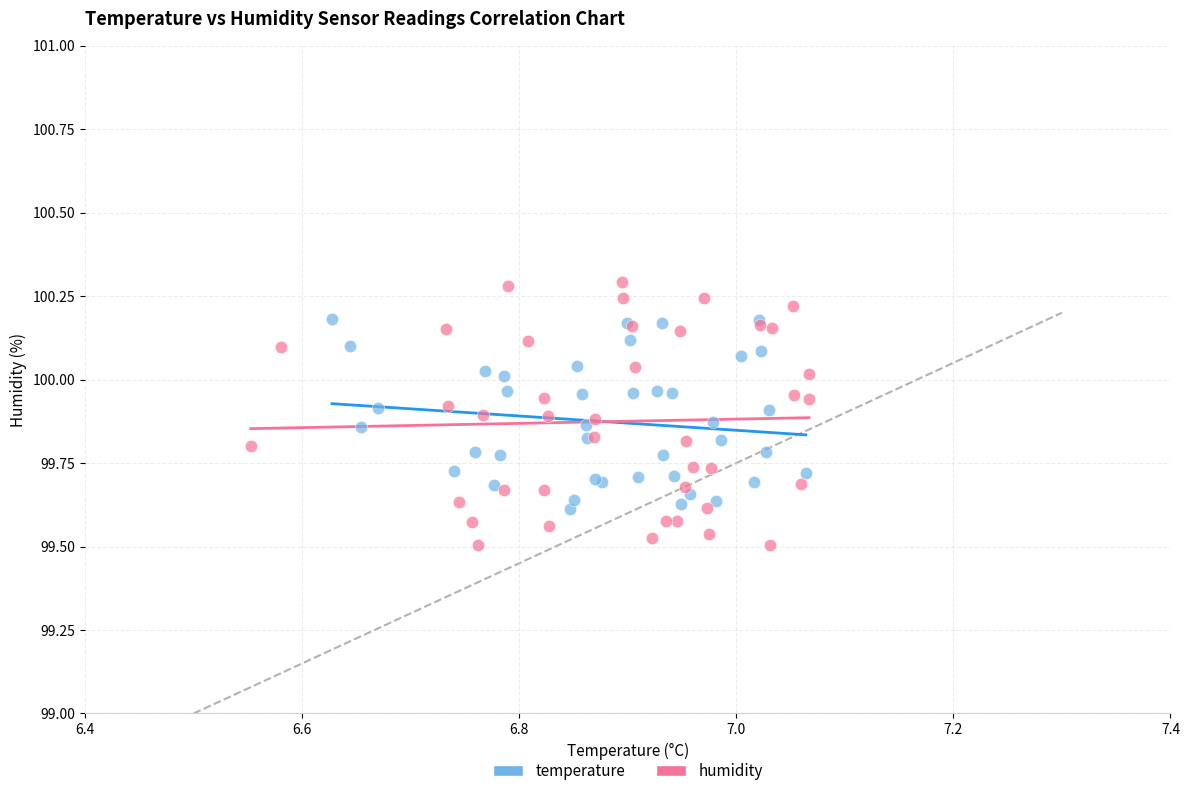

Which series contains the highest Y value?

humidity